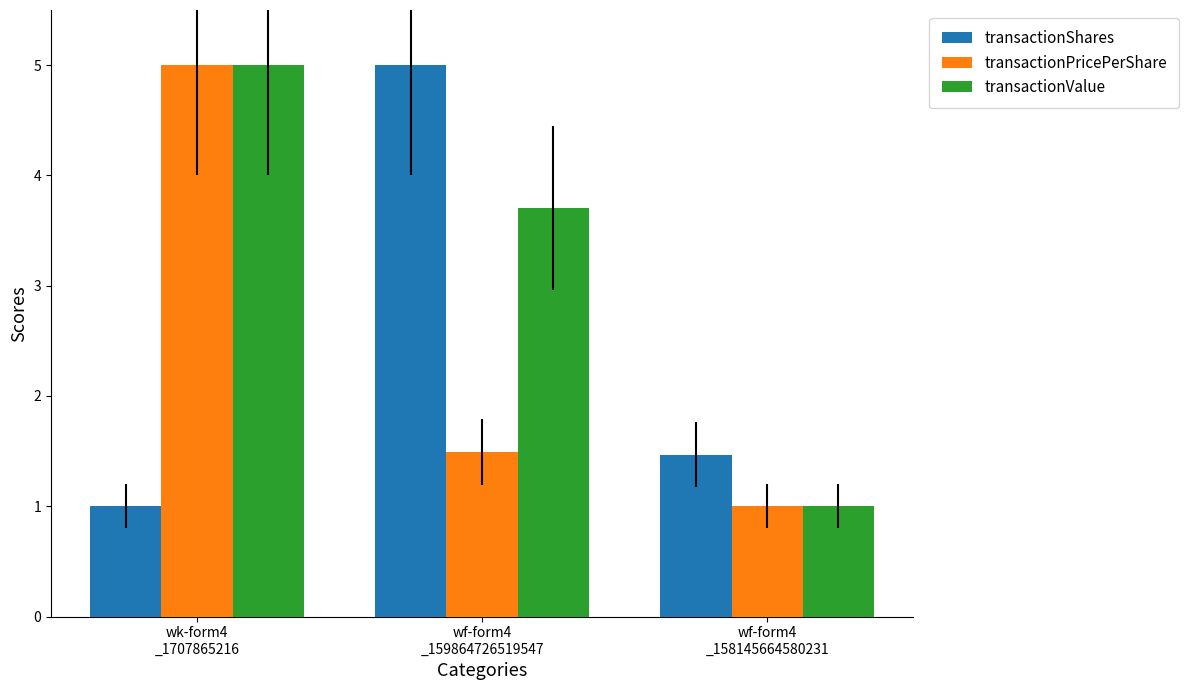

At which label is transactionValue closest to 3?

wf-form4
_159864726519547